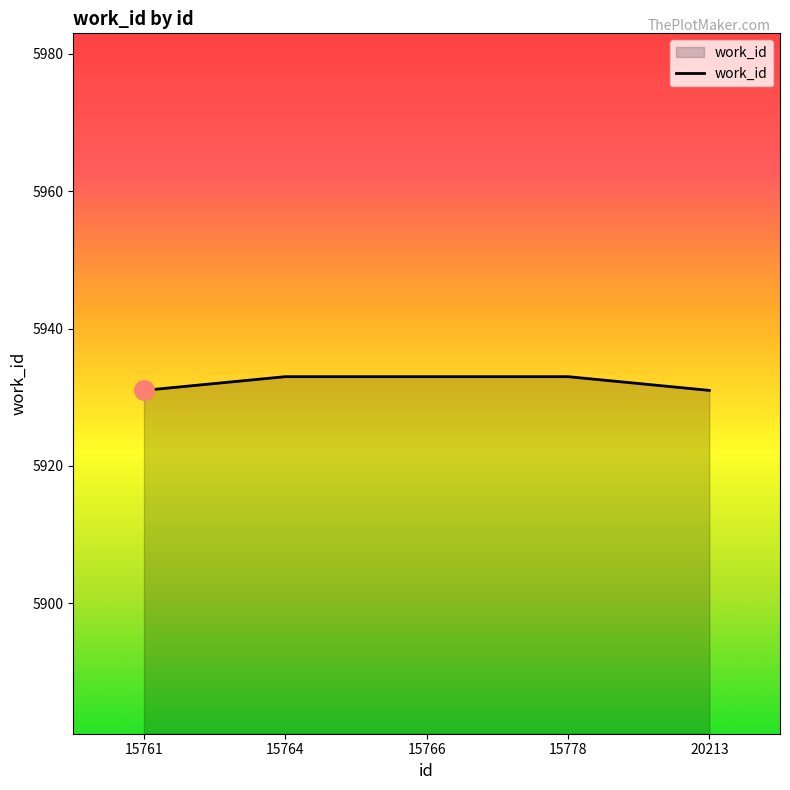

The value at 20213 is 9213. True or false?

False